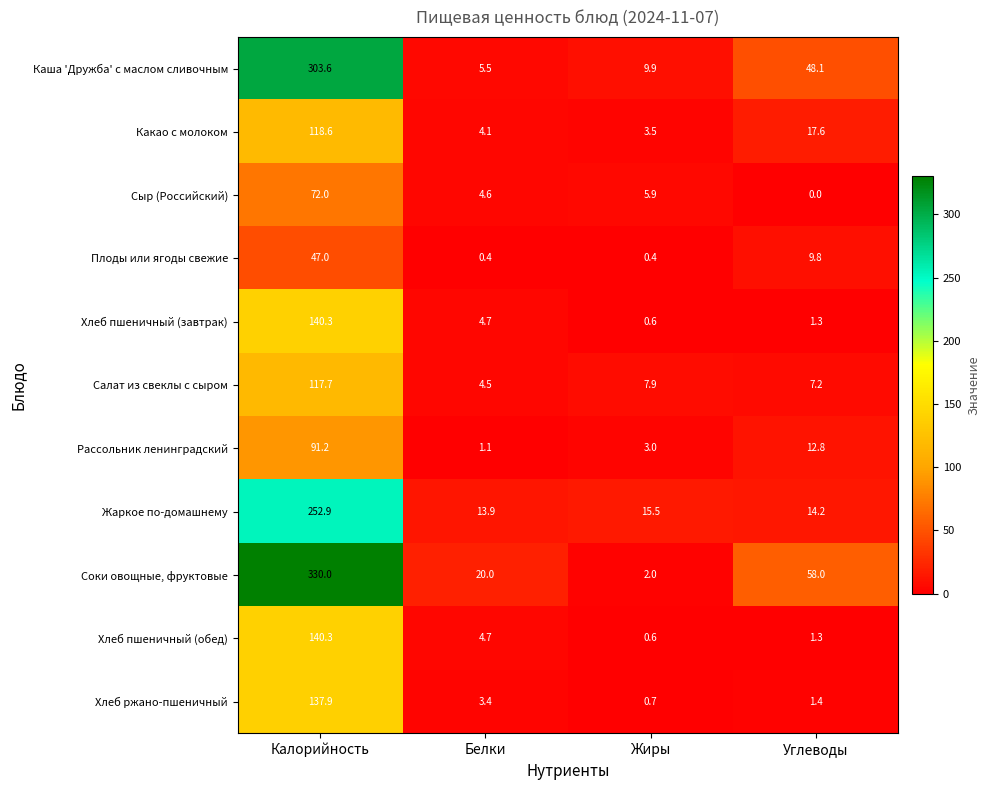

Which series changed the most between Жиры and Углеводы?

Соки овощные, фруктовые